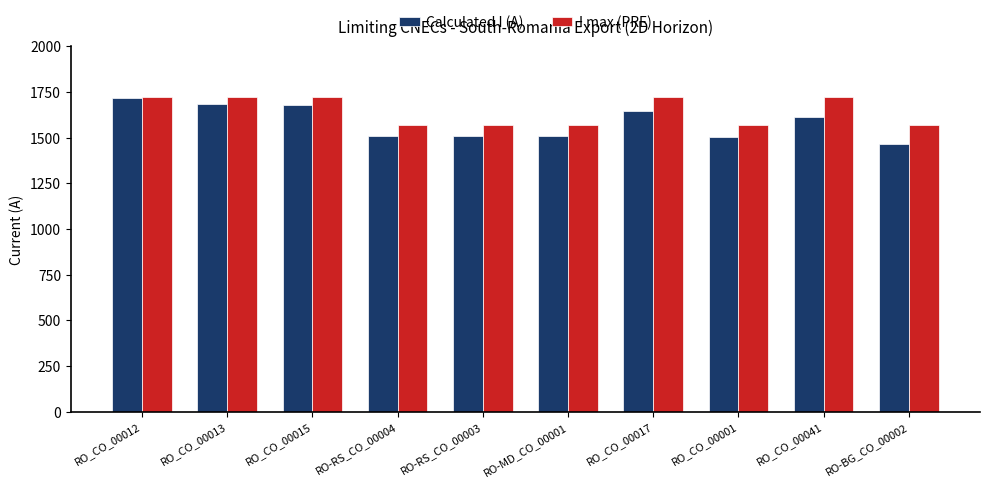

The value of I max (PRE) at RO_CO_00015 is 1722. True or false?

True